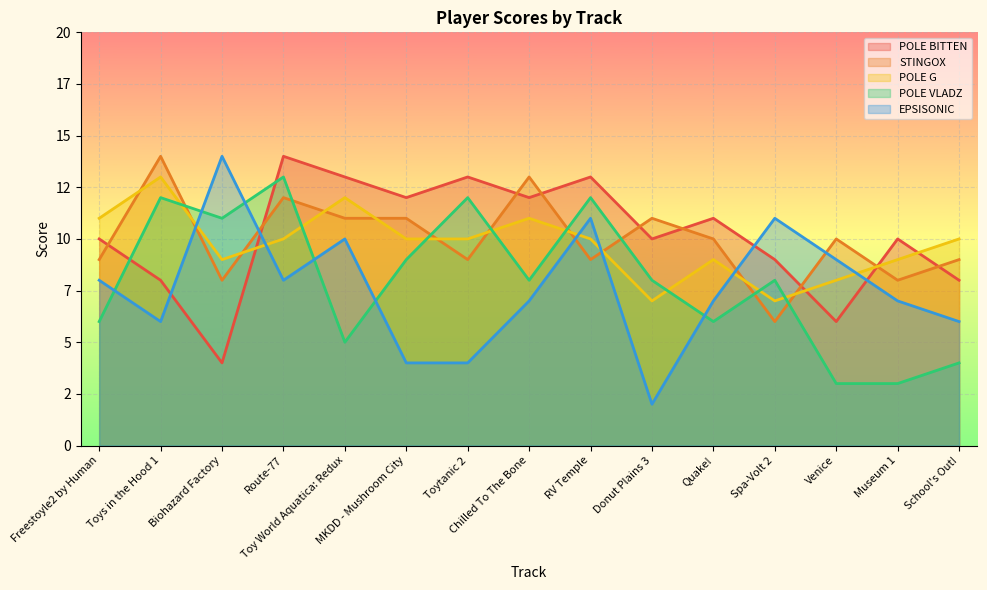

What is the difference between the maximum and minimum values in the POLE VLADZ series?

10